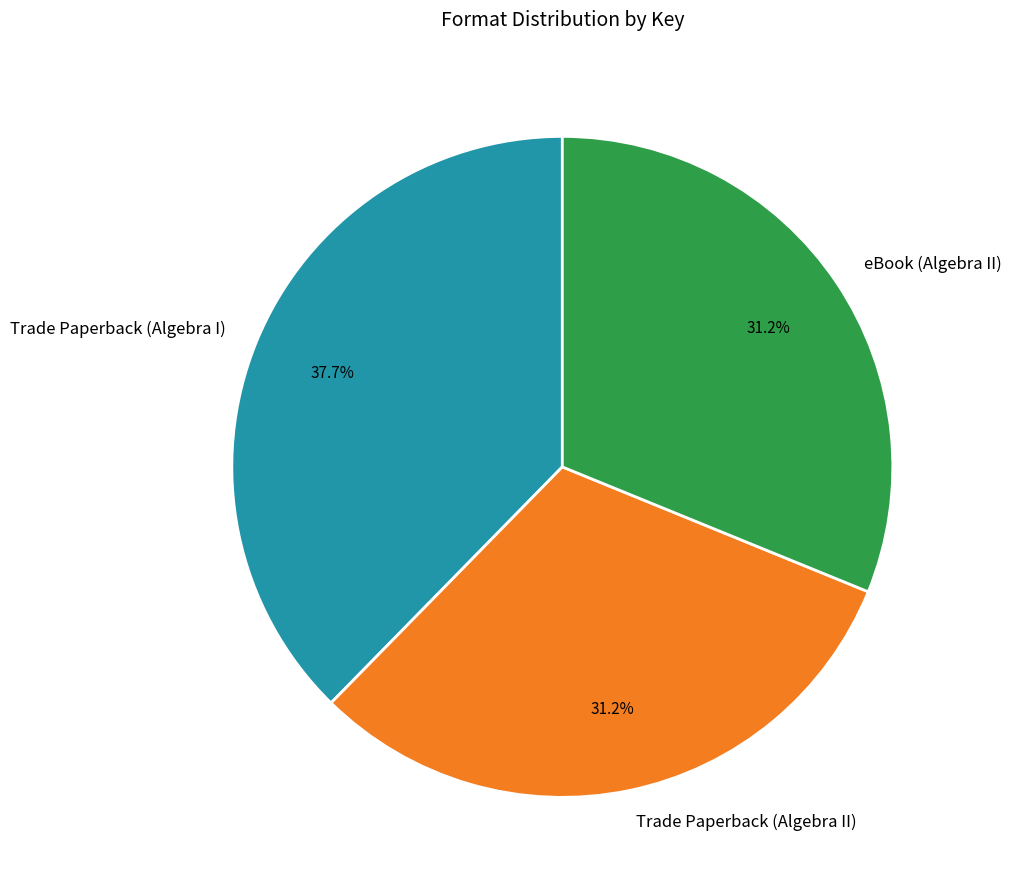

The Trade Paperback (Algebra II) slice represents 31% of the pie. True or false?

True